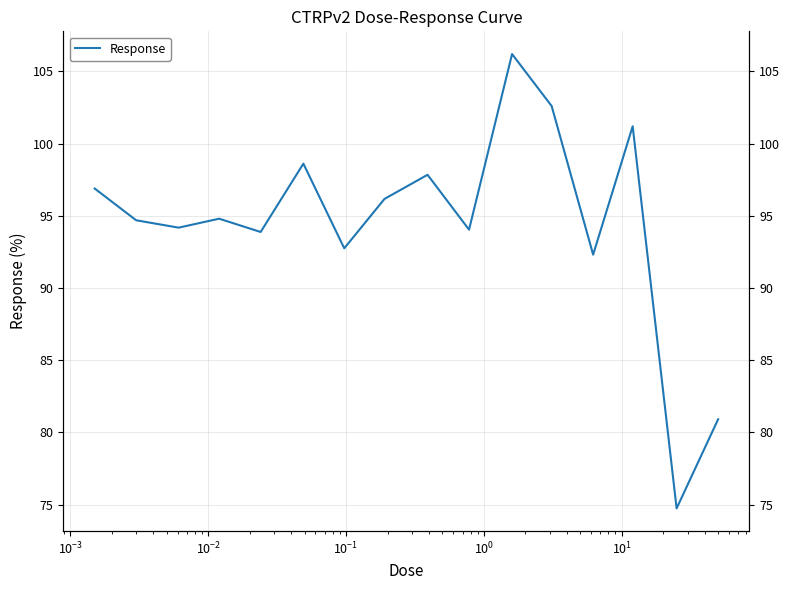

What is the maximum value shown in the chart?

106.2